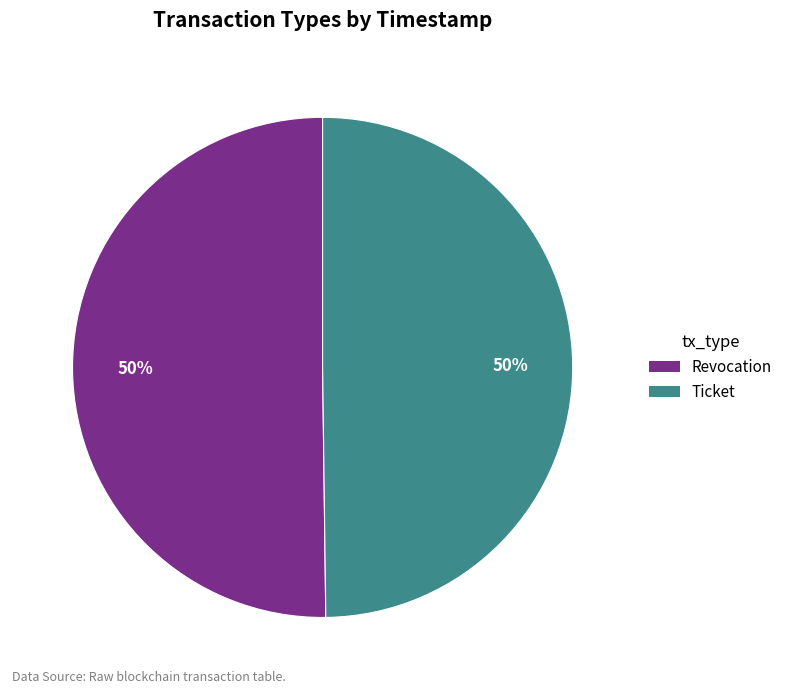

Is it true that Ticket is 50% of the pie?

True